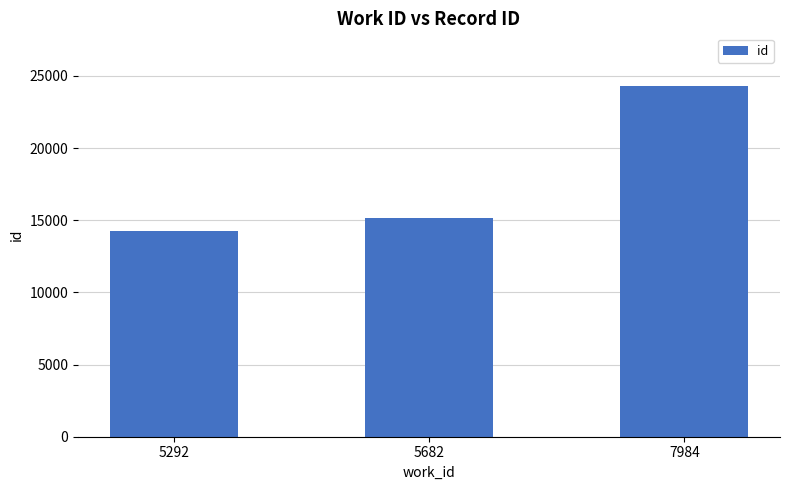

Does the chart contain stacked bars?

No